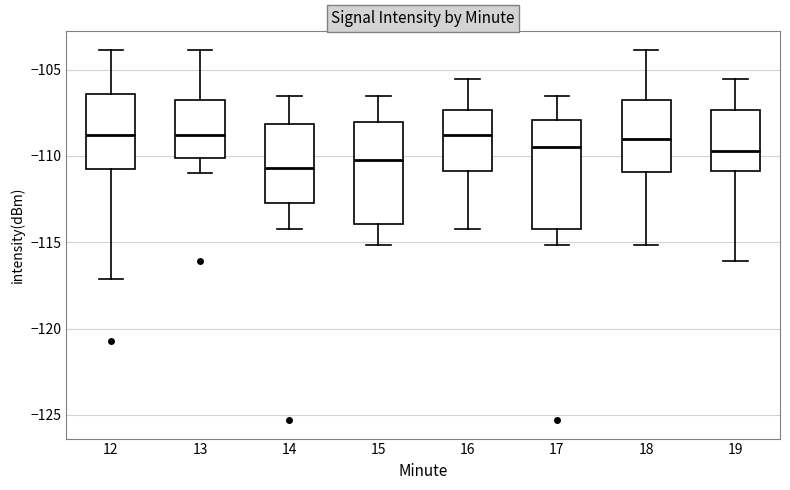

Reading left to right, read every box against the y-axis: the position of its median line, the range the box covers, and the ends of its whiskers. The values are not printed on the chart, so give them approximately, as read against the axis.

12: median -109.0, box -110.5 to -106.5, whiskers -117.0 to -104.0
13: median -109.0, box -110.0 to -107.0, whiskers -111.0 to -104.0
14: median -110.5, box -112.5 to -108.0, whiskers -114.5 to -106.5
15: median -110.0, box -114.0 to -108.0, whiskers -115.0 to -106.5
16: median -109.0, box -111.0 to -107.5, whiskers -114.5 to -105.5
17: median -109.5, box -114.0 to -108.0, whiskers -115.0 to -106.5
18: median -109.0, box -111.0 to -107.0, whiskers -115.0 to -104.0
19: median -109.5, box -111.0 to -107.5, whiskers -116.0 to -105.5